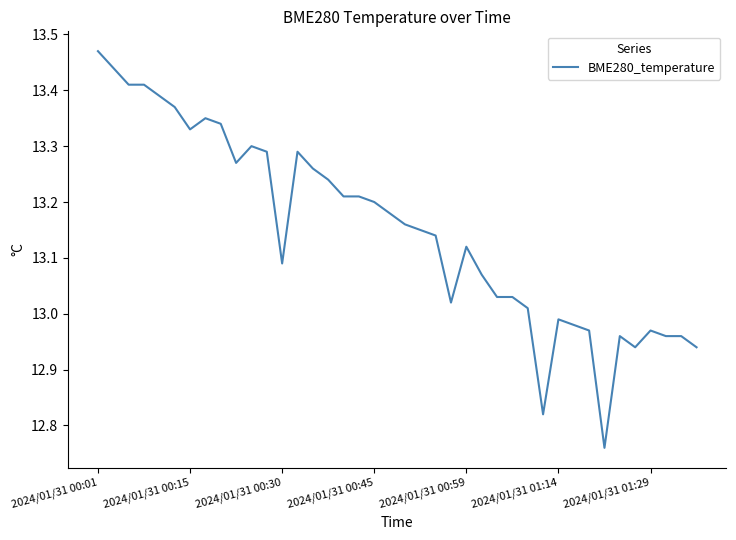

What is the difference between the maximum and minimum values?

0.7